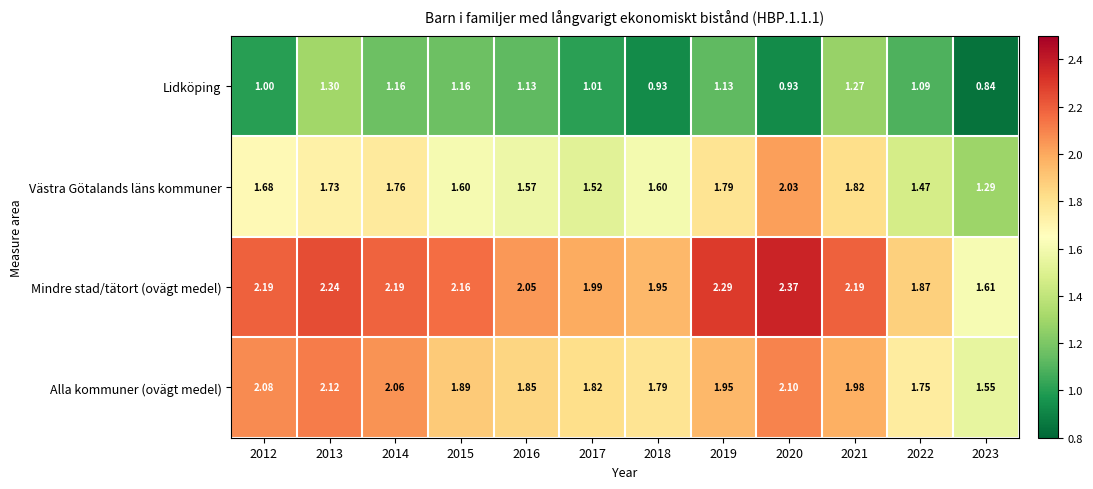

Is the value of Lidköping at 2021 greater than the value of Alla kommuner (ovägt medel) at 2020?

No